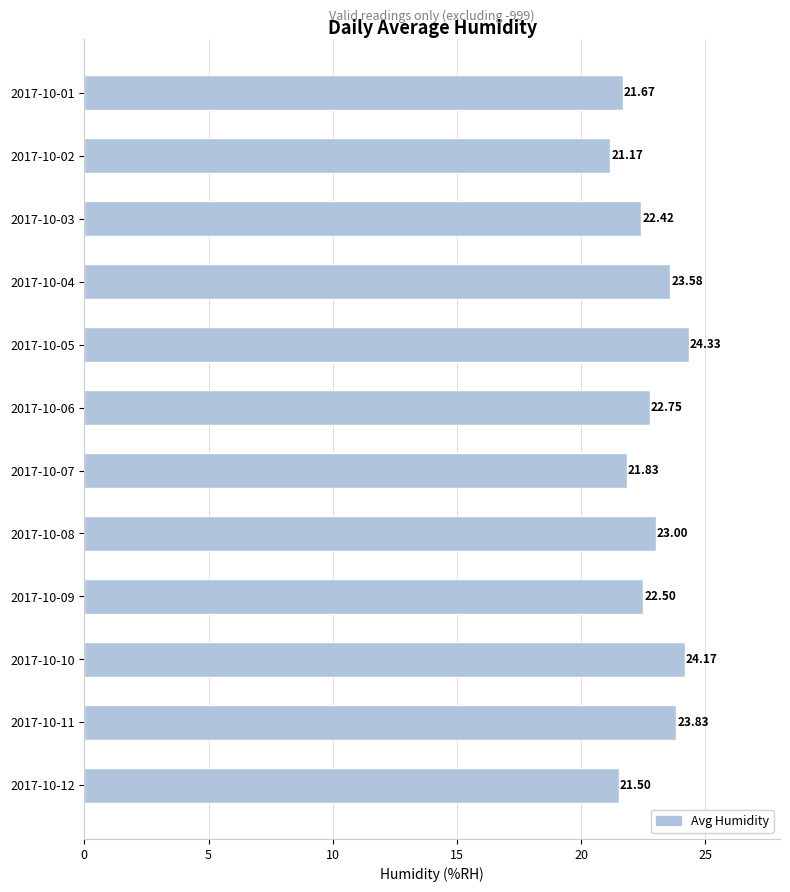

What is the change in value from 2017-10-08 to 2017-10-12?

-1.5